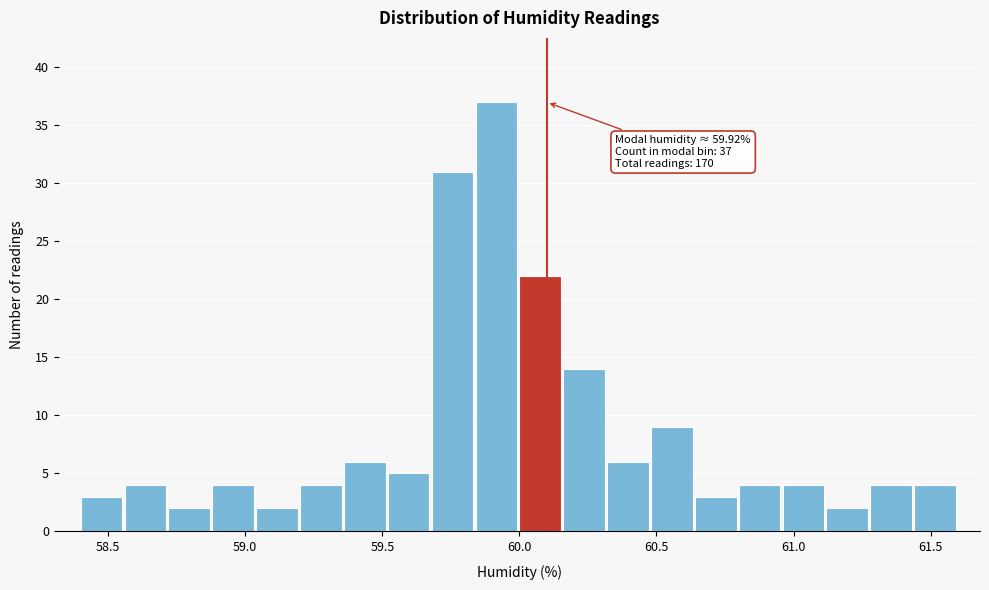

Read against the x-axis, roughly where is the centre of the tallest bar?

59.90